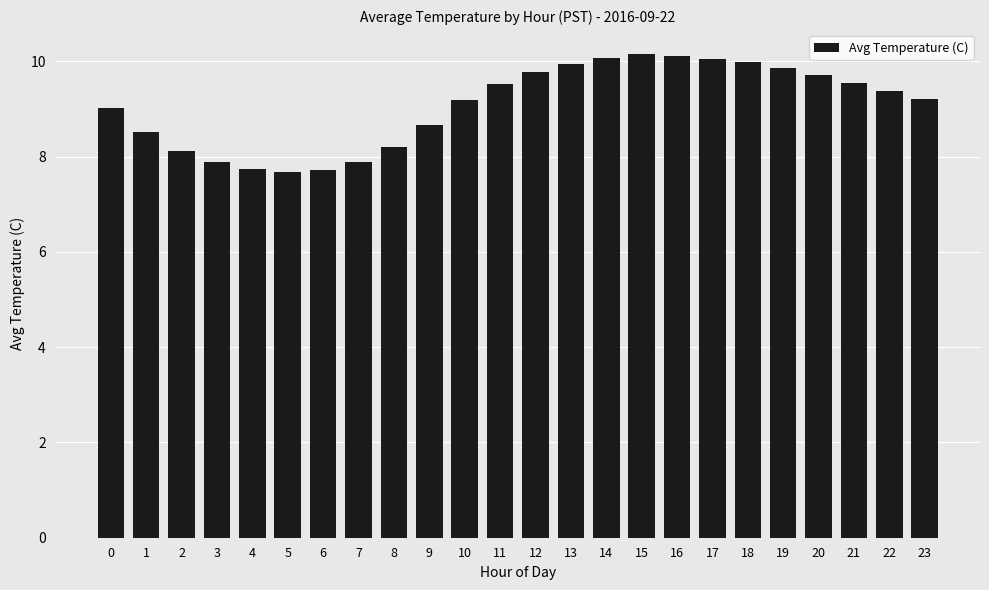

What is the value of the 9th bar from the left?

8.2